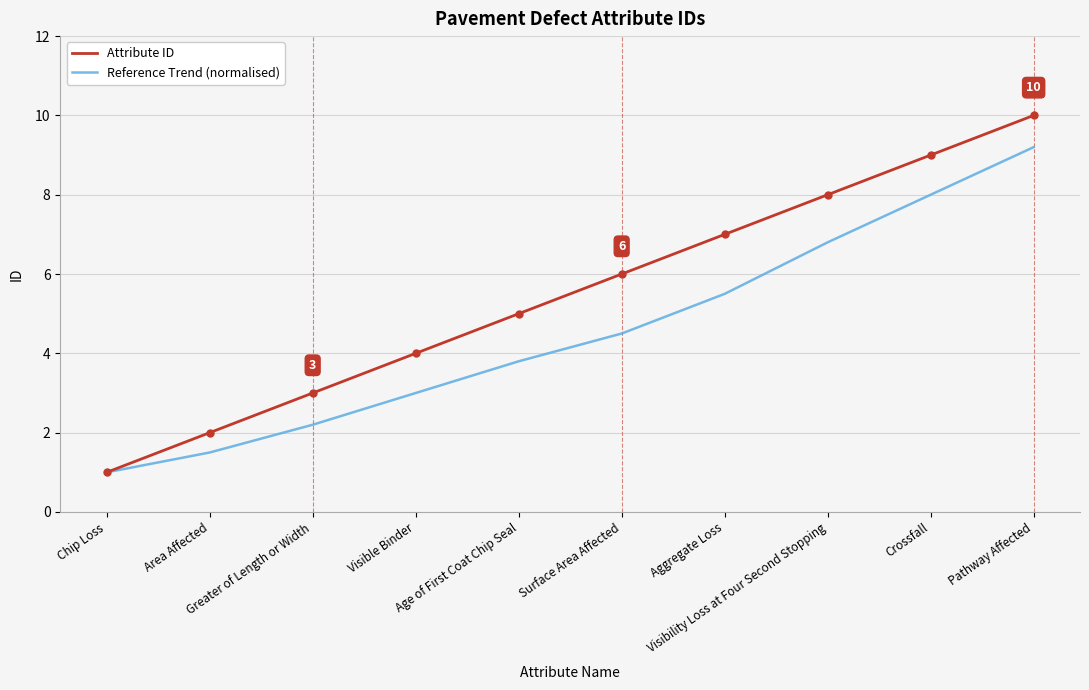

Read the Attribute ID value at Visible Binder.

4.0